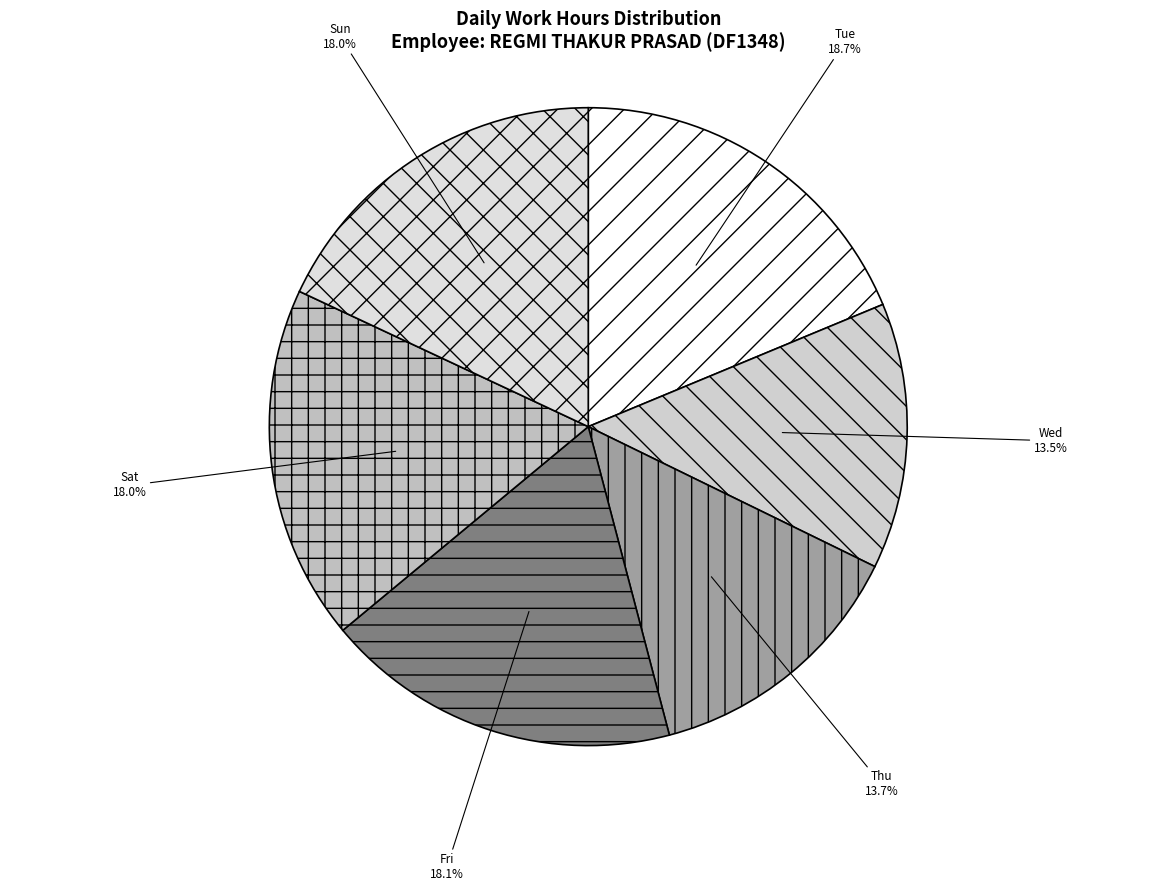

Which category has the biggest portion of the pie?

Tue